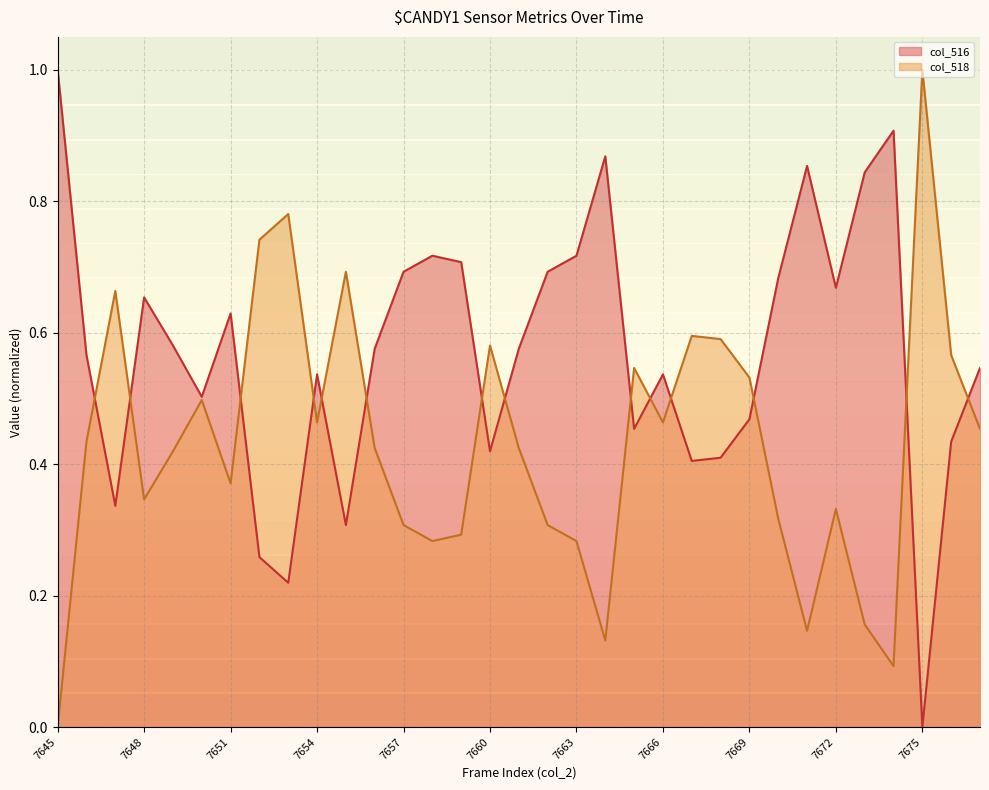

Is it true that col_518 line equals 0.5 at 20?

True